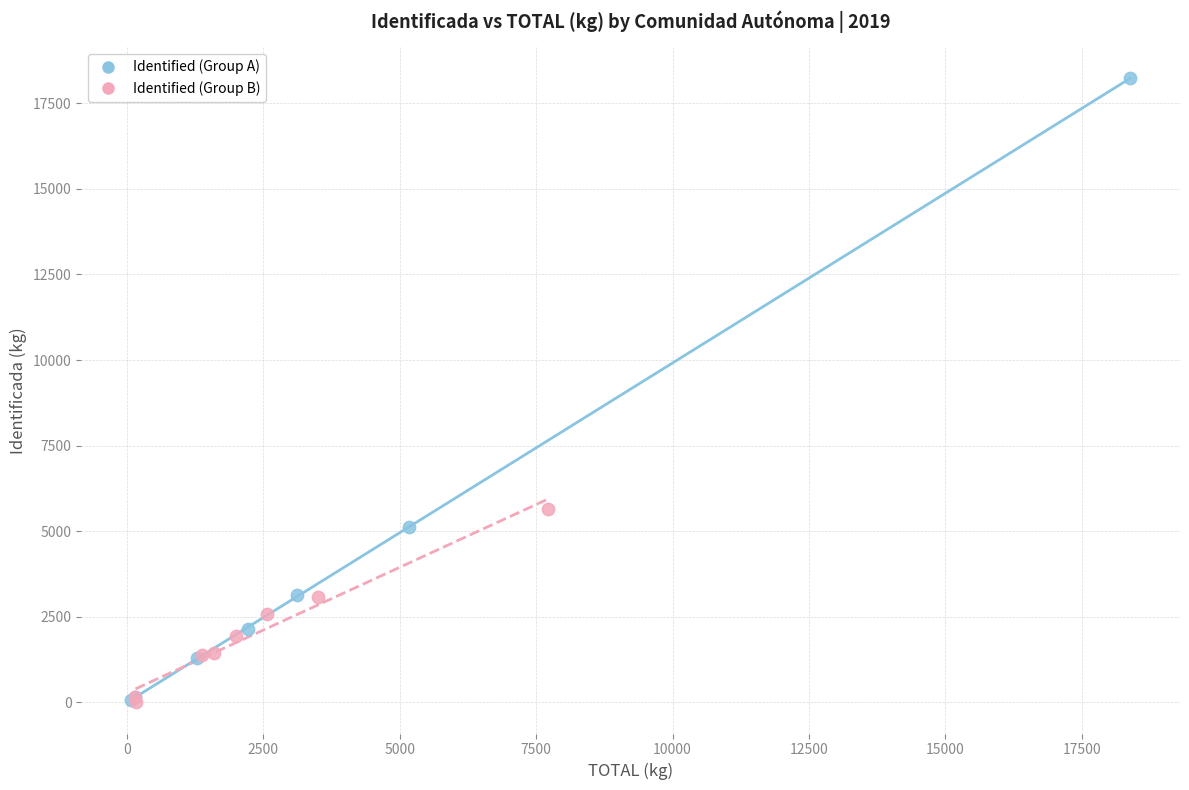

Which series has the widest spread of Y values?

Identified (Group A)